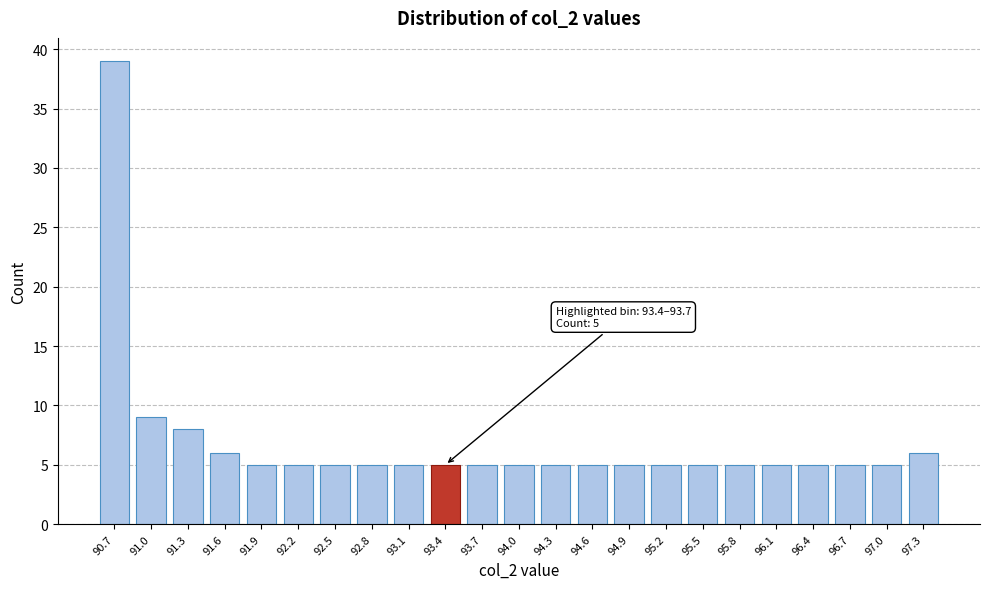

Reading left to right, list all the values displayed in this chart.

39	9	8	6	5	5	5	5	5	5	5	5	5	5	5	5	5	5	5	5	5	5	6